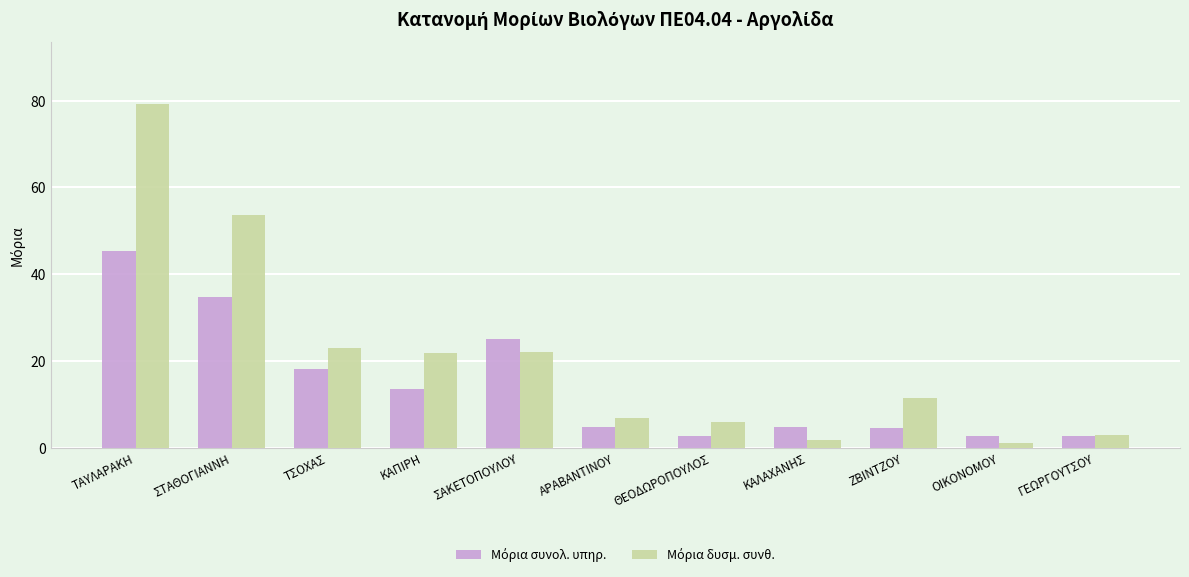

What is the difference between the highest and lowest values at ΣΤΑΘΟΓΙΑΝΝΗ?

18.8